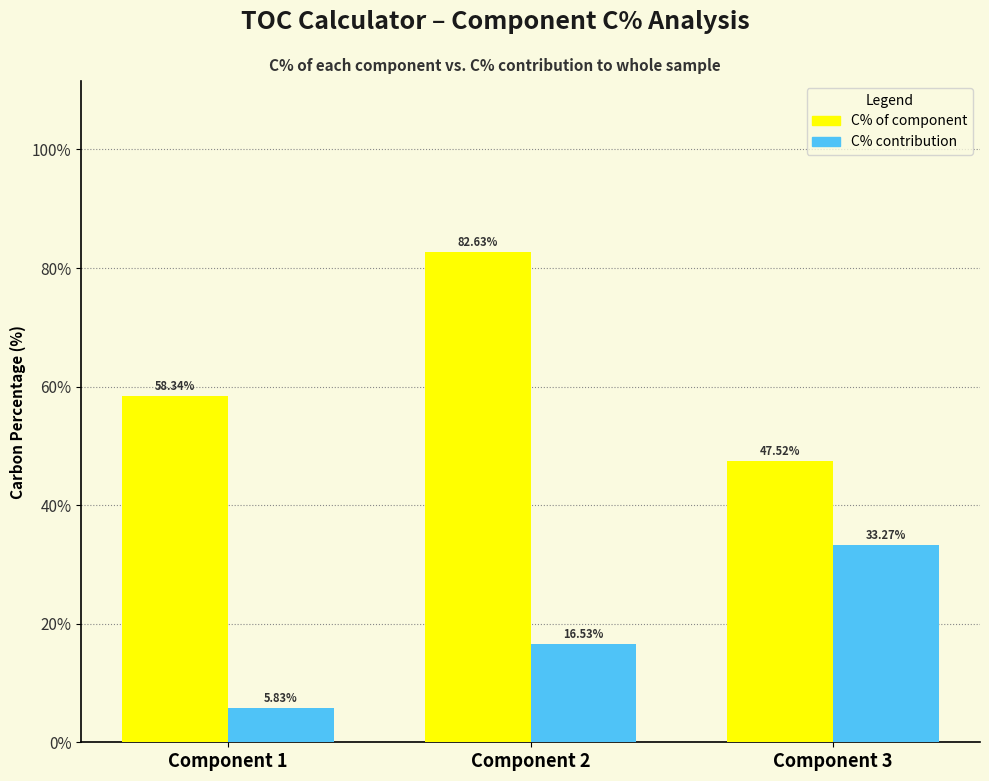

Does the chart contain any negative values?

No